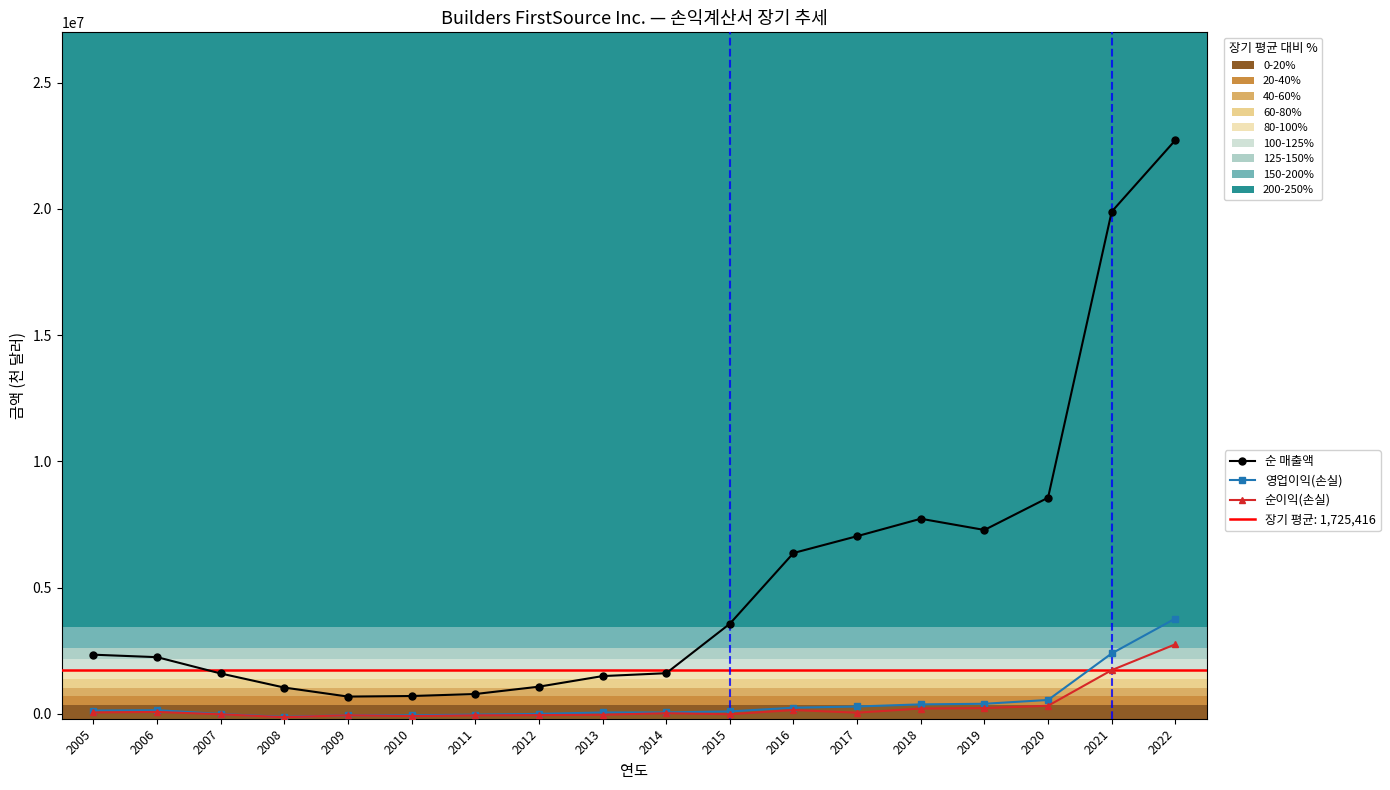

Which series has the largest total across all categories?

순 매출액